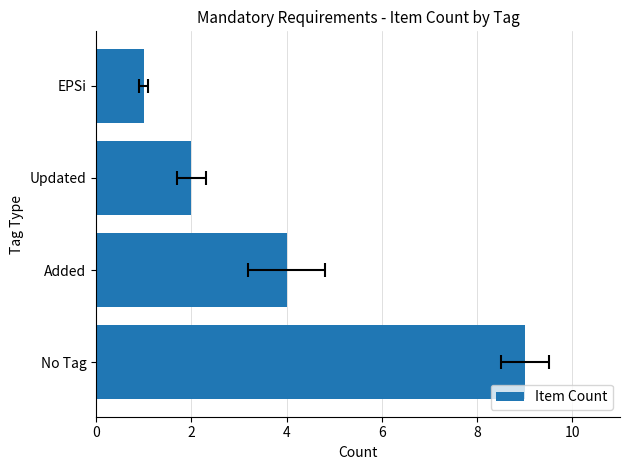

The chart shows a value of 2 at EPSi. True or false?

False